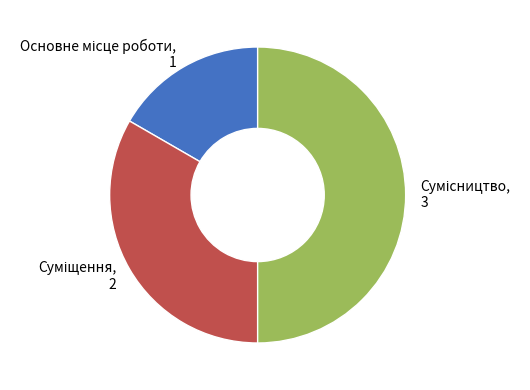

True or false: Основне місце роботи accounts for 17% of the total.

True